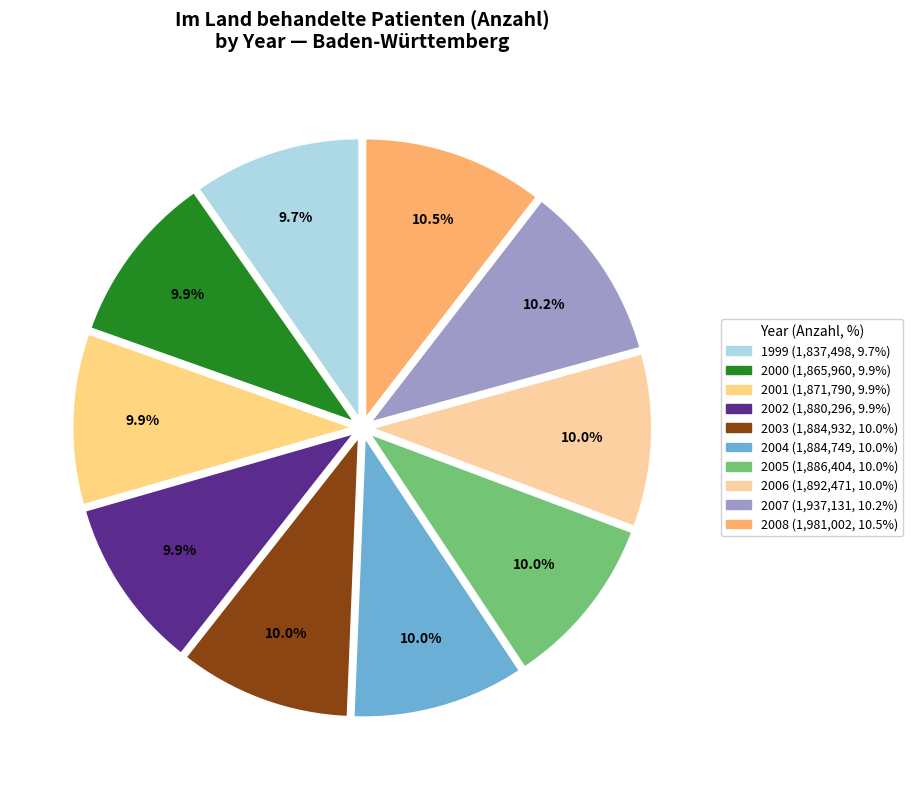

How many segments does this pie chart have?

10